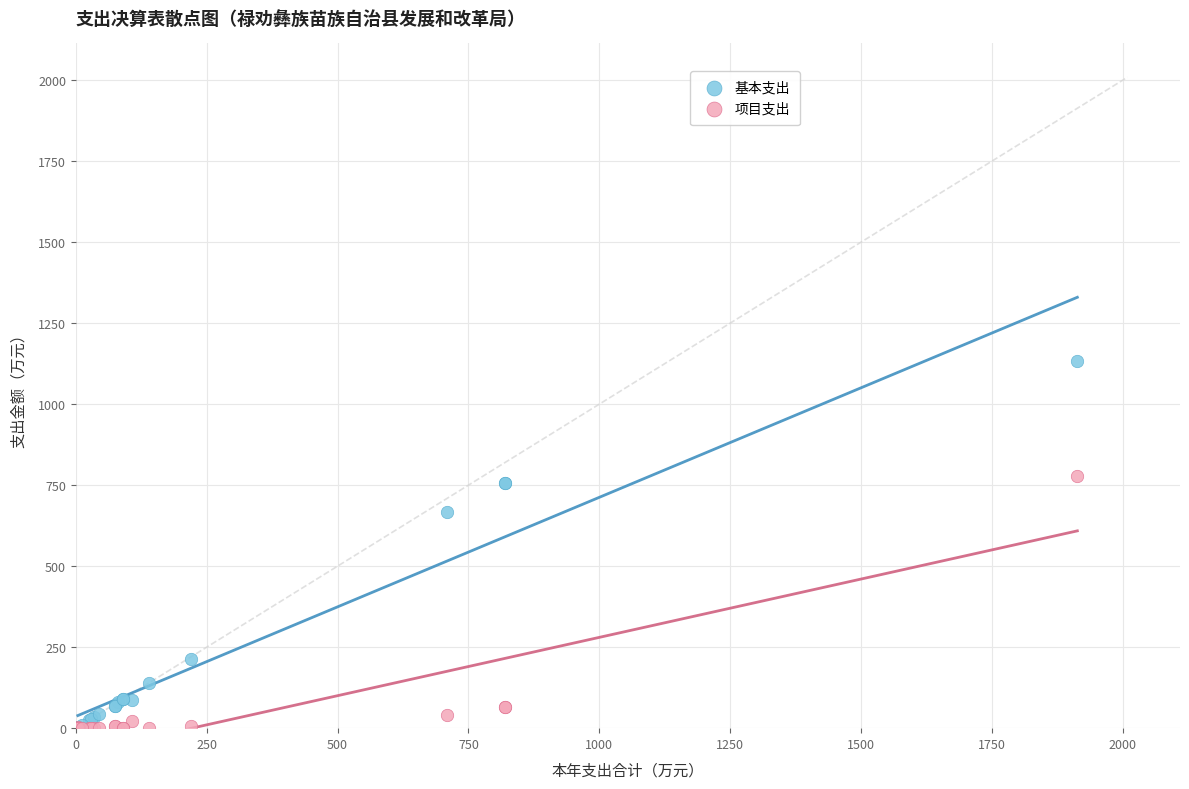

In the 基本支出 series, what Y value is closest to 567?

667.6